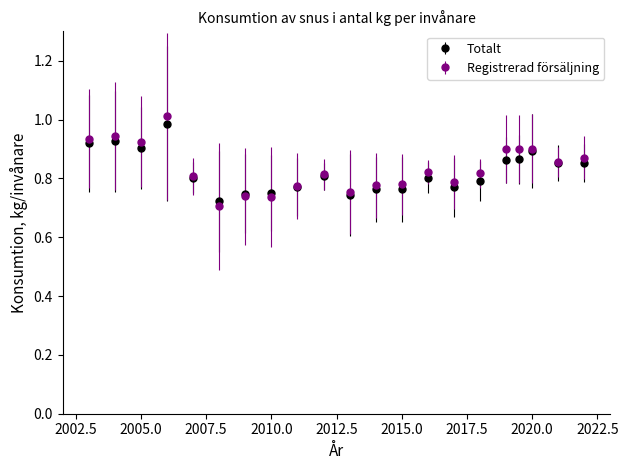

At how many categories does at least one series exceed 0?

21